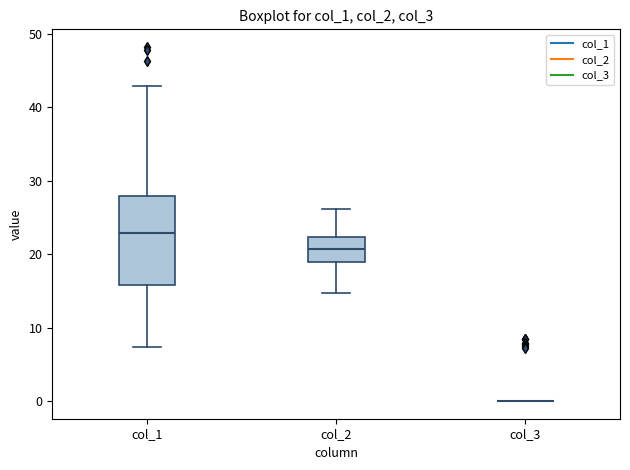

Reading left to right, read every box against the y-axis: the position of its median line, the range the box covers, and the ends of its whiskers. The values are not printed on the chart, so give them approximately, as read against the axis.

col_1: median 23, box 16 to 28, whiskers 7 to 43
col_2: median 21, box 19 to 22, whiskers 15 to 26
col_3: box collapsed to a line at 0, whiskers 0 to 0